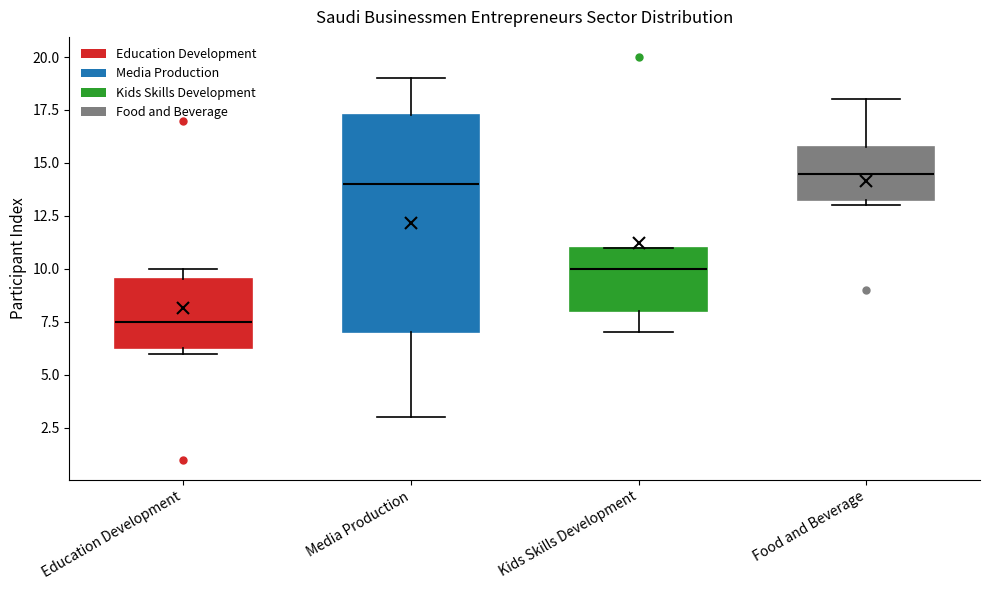

Reading left to right, read every box against the y-axis: the position of its median line, the range the box covers, and the ends of its whiskers. The values are not printed on the chart, so give them approximately, as read against the axis.

Education Development: median 7.5, box 6.5 to 9.5, whiskers 6.0 to 10.0
Media Production: median 14.0, box 7.0 to 17.5, whiskers 3.0 to 19.0
Kids Skills Development: median 10.0, box 8.0 to 11.0, whiskers 7.0 to 11.0
Food and Beverage: median 14.5, box 13.5 to 16.0, whiskers 13.0 to 18.0